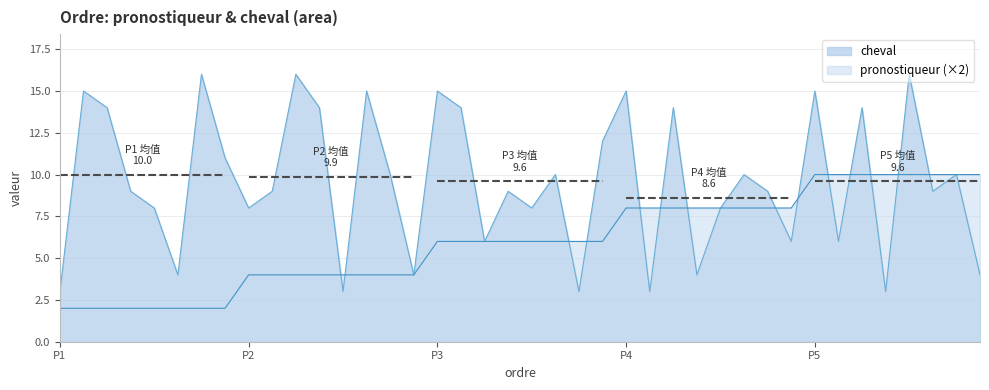

Is the value of cheval at 1 greater than the value of pronostiqueur at 17?

No